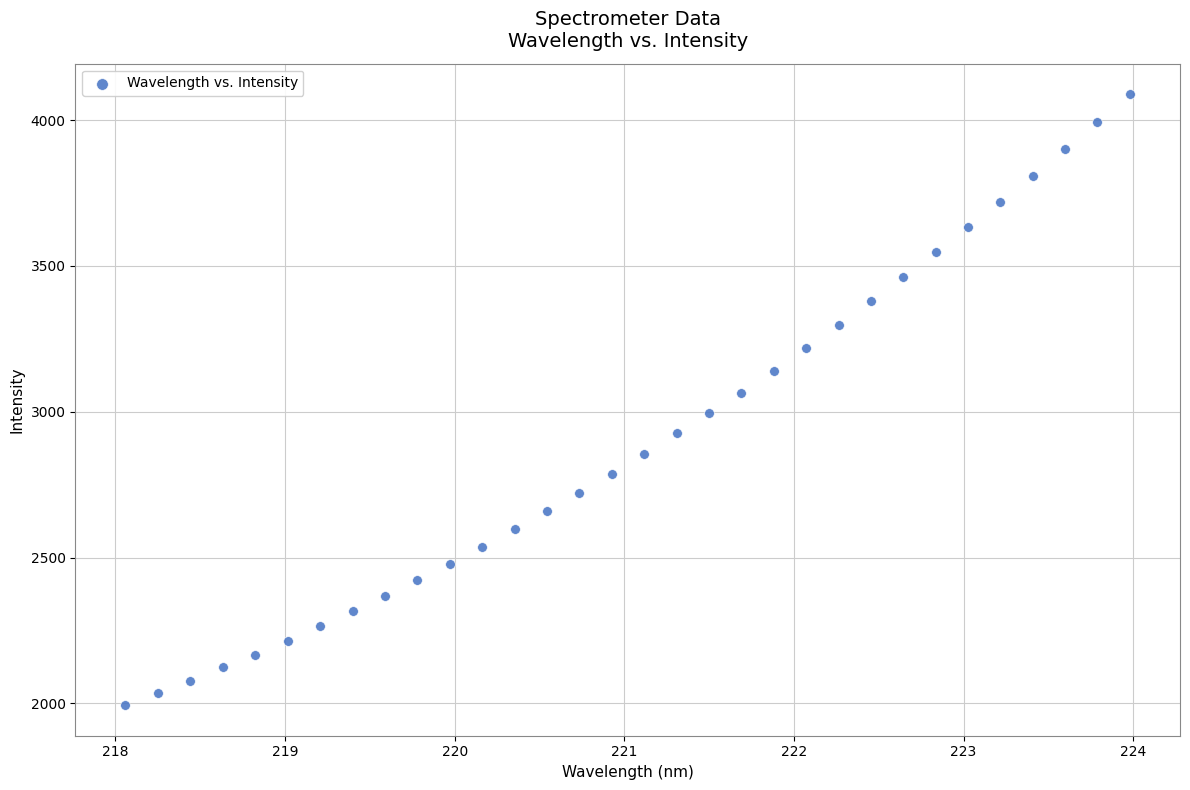

What is the range of Y values (max minus min)?

2095.4